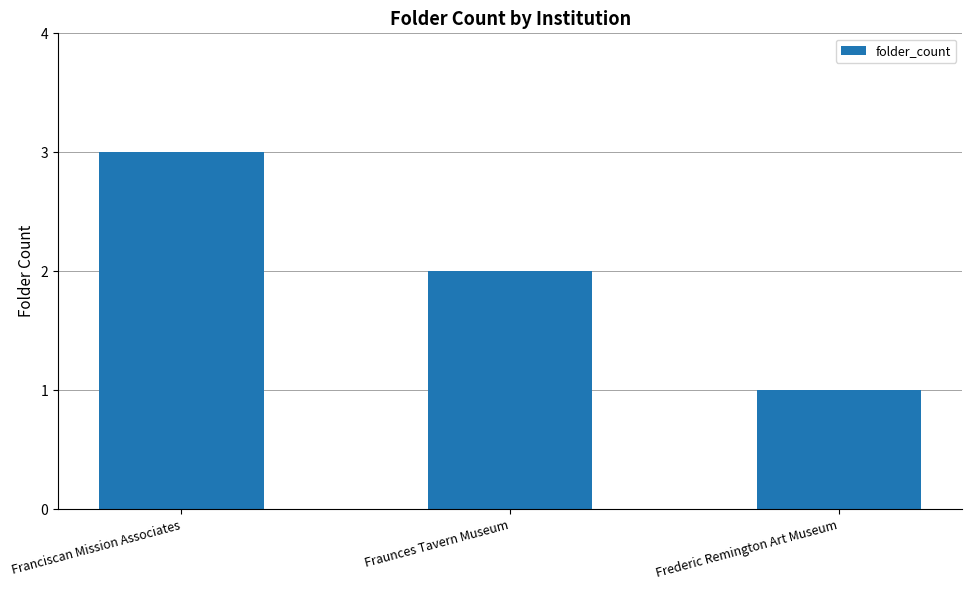

Which category has the highest value across all series?

Franciscan Mission Associates